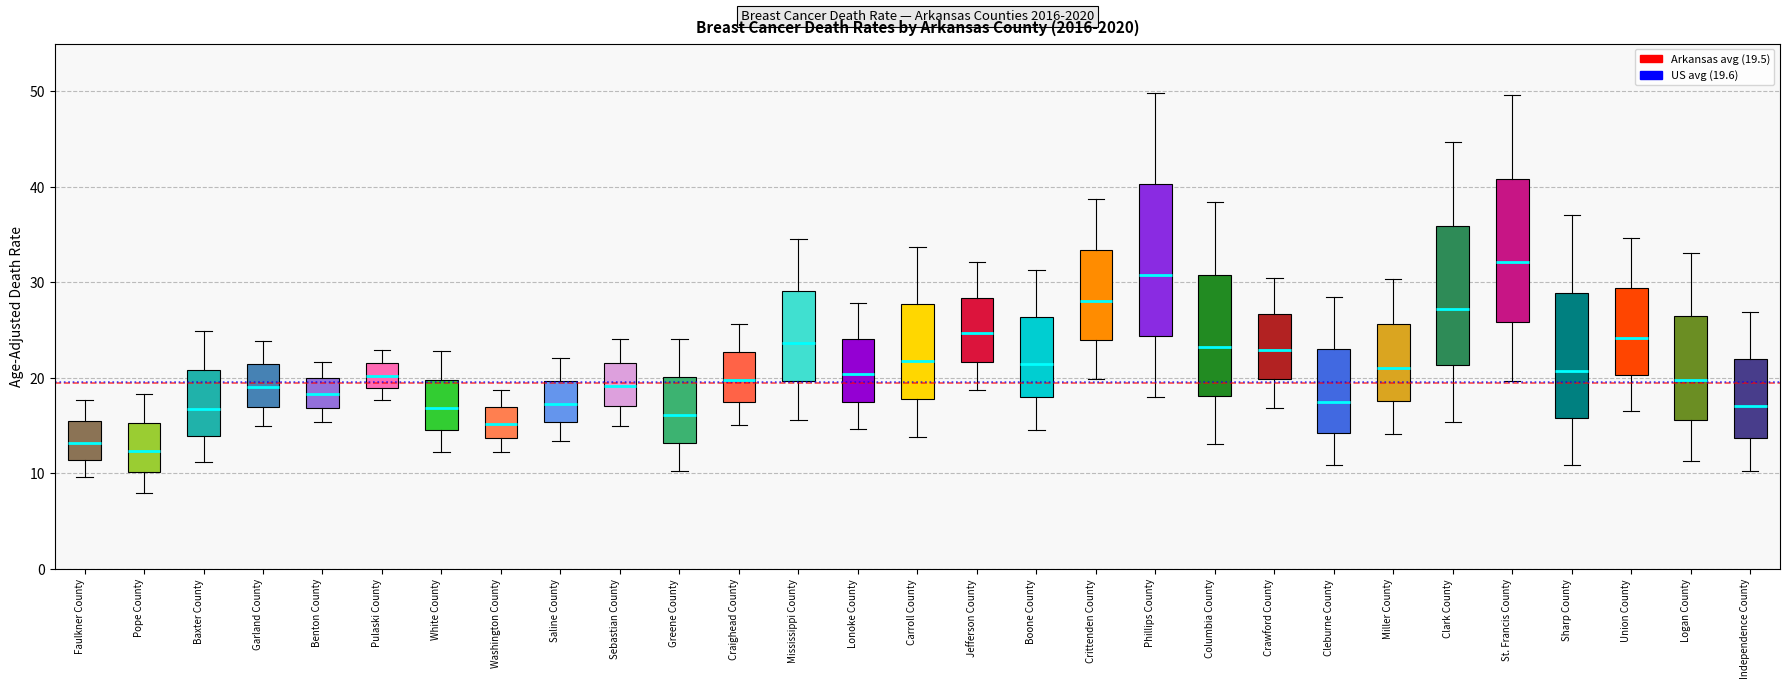

Reading left to right, transcribe this box plot: for each box, give where its median line is, the range the box spans, and where its two whiskers end, as read against the y-axis. The values are not printed on the chart, so give them approximately, as read against the axis.

Faulkner County: median 13, box 11 to 15, whiskers 10 to 18
Pope County: median 12, box 10 to 15, whiskers 8 to 18
Baxter County: median 17, box 14 to 21, whiskers 11 to 25
Garland County: median 19, box 17 to 21, whiskers 15 to 24
Benton County: median 18, box 17 to 20, whiskers 15 to 22
Pulaski County: median 20, box 19 to 22, whiskers 18 to 23
White County: median 17, box 15 to 20, whiskers 12 to 23
Washington County: median 15, box 14 to 17, whiskers 12 to 19
Saline County: median 17, box 15 to 20, whiskers 13 to 22
Sebastian County: median 19, box 17 to 22, whiskers 15 to 24
Greene County: median 16, box 13 to 20, whiskers 10 to 24
Craighead County: median 20, box 17 to 23, whiskers 15 to 26
Mississippi County: median 24, box 20 to 29, whiskers 16 to 35
Lonoke County: median 20, box 18 to 24, whiskers 15 to 28
Carroll County: median 22, box 18 to 28, whiskers 14 to 34
Jefferson County: median 25, box 22 to 28, whiskers 19 to 32
Boone County: median 22, box 18 to 26, whiskers 15 to 31
Crittenden County: median 28, box 24 to 33, whiskers 20 to 39
Phillips County: median 31, box 24 to 40, whiskers 18 to 50
Columbia County: median 23, box 18 to 31, whiskers 13 to 38
Crawford County: median 23, box 20 to 27, whiskers 17 to 31
Cleburne County: median 18, box 14 to 23, whiskers 11 to 29
Miller County: median 21, box 18 to 26, whiskers 14 to 30
Clark County: median 27, box 21 to 36, whiskers 15 to 45
St. Francis County: median 32, box 26 to 41, whiskers 20 to 50
Sharp County: median 21, box 16 to 29, whiskers 11 to 37
Union County: median 24, box 20 to 29, whiskers 17 to 35
Logan County: median 20, box 16 to 26, whiskers 11 to 33
Independence County: median 17, box 14 to 22, whiskers 10 to 27